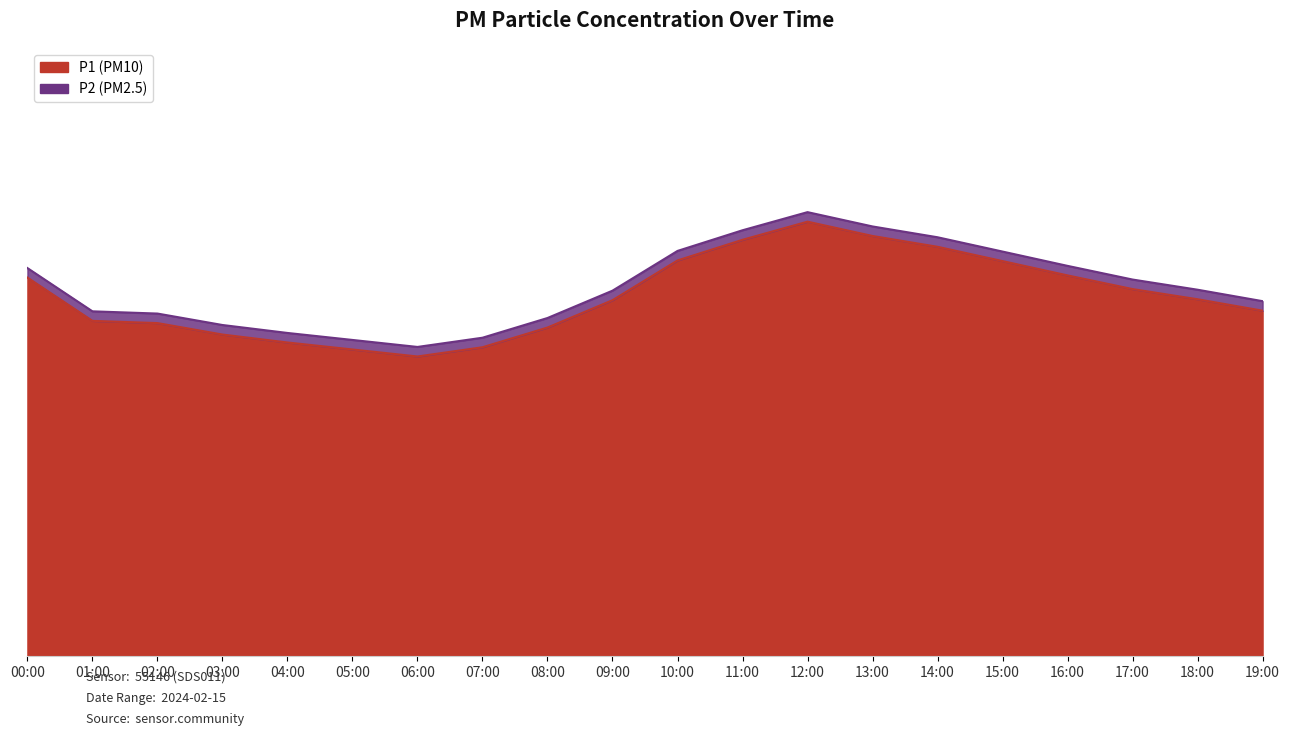

How many values in the P1 series exceed 11?

11